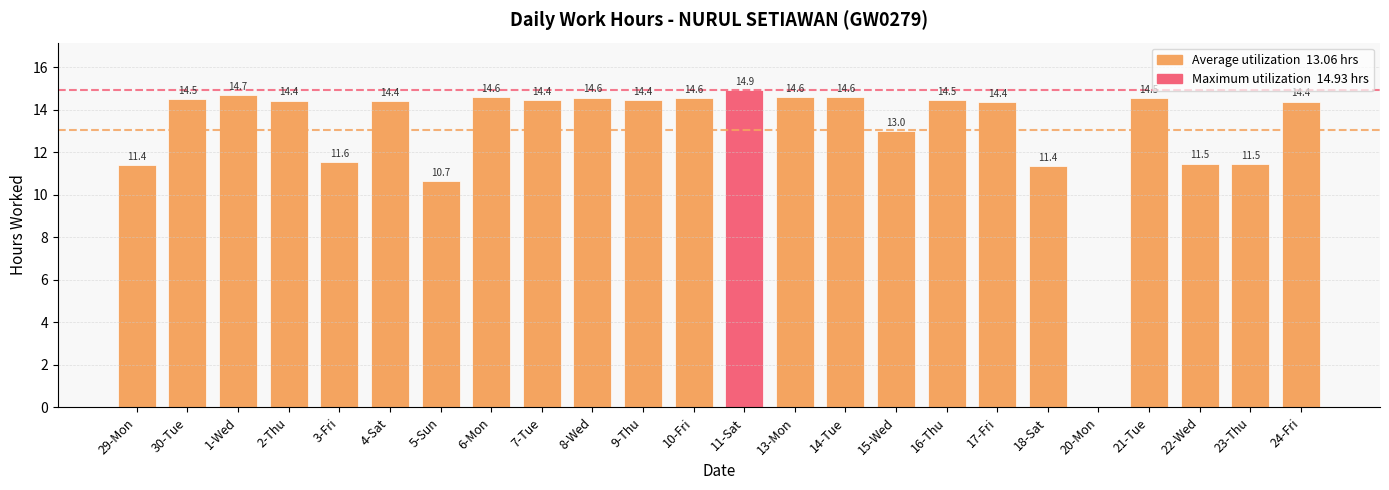

Approximately how many times larger is the value at 11-Sat compared to 17-Fri?

1.0